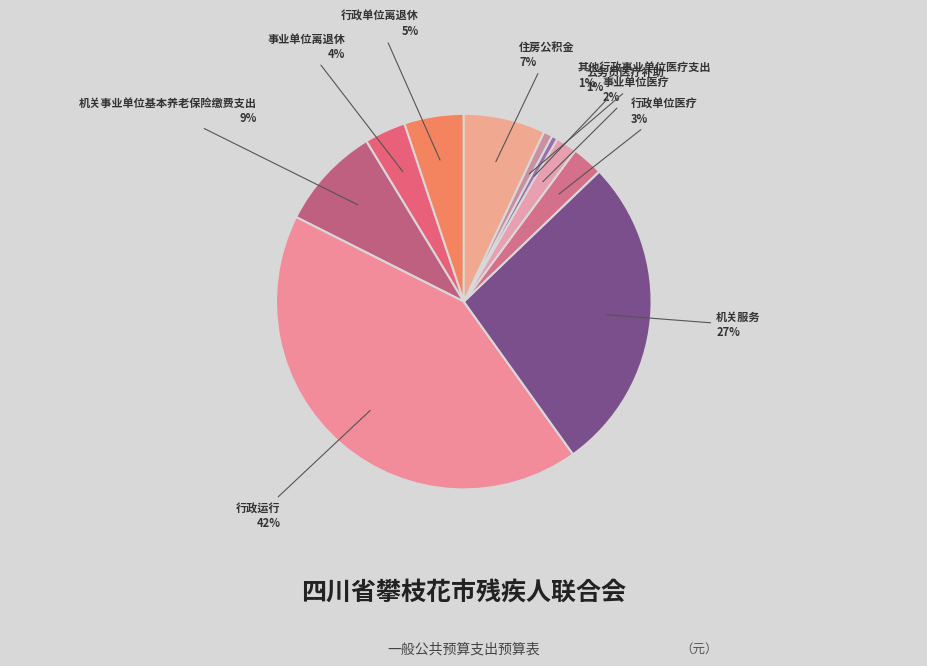

Which category has the smallest portion of the pie?

公务员医疗补助